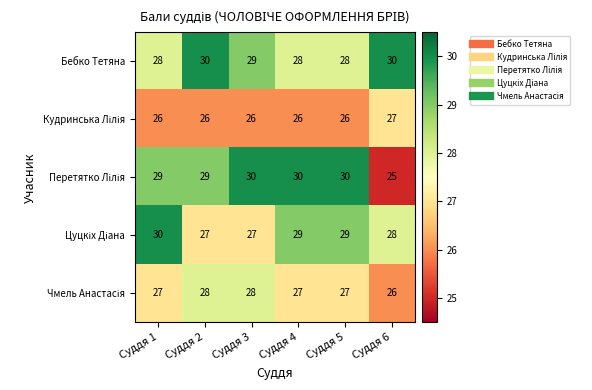

What is the smallest value displayed?

25